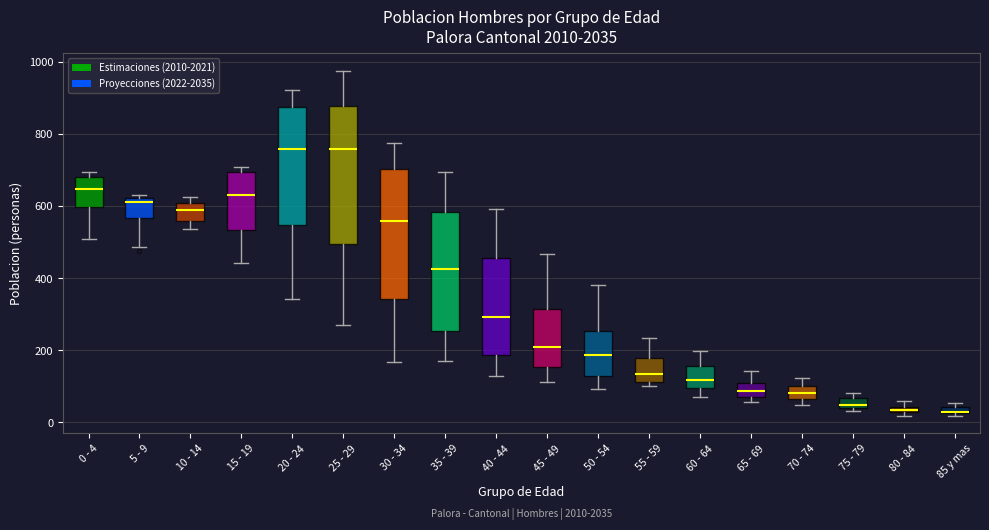

Where is the lower edge of the box for 30 - 34 on the y-axis? The values are not printed on the chart, so give them approximately, as read against the axis.

340